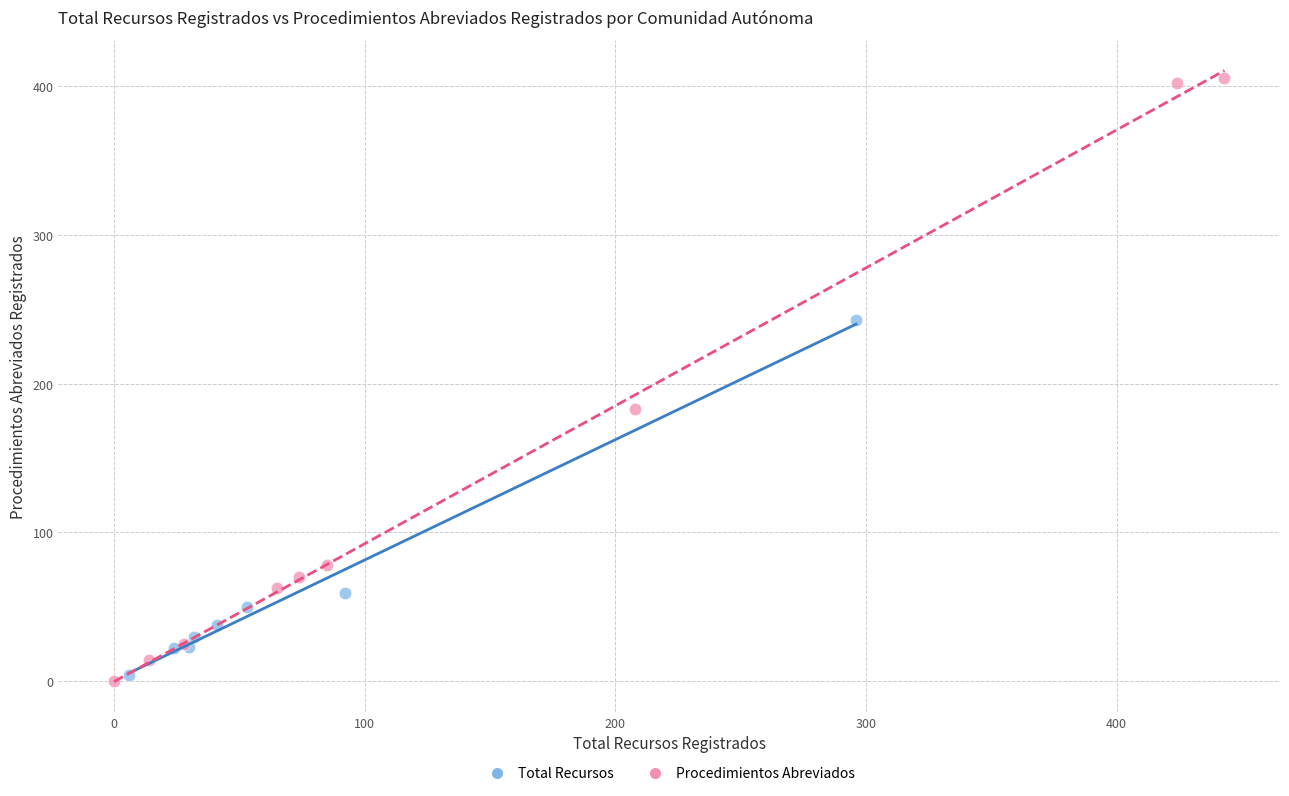

Which series has the widest spread of Y values?

Procedimientos Abreviados